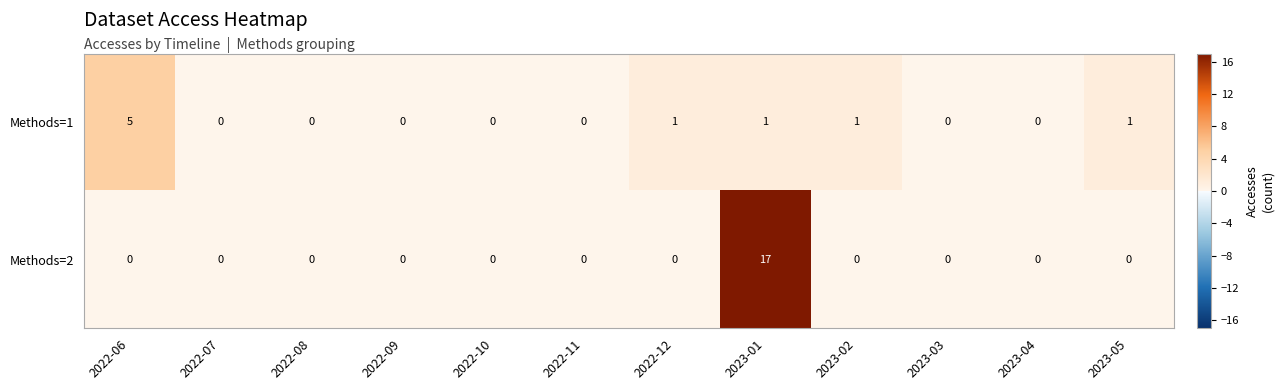

The Methods=1 series shows 2 at 2022-11. True or false?

False